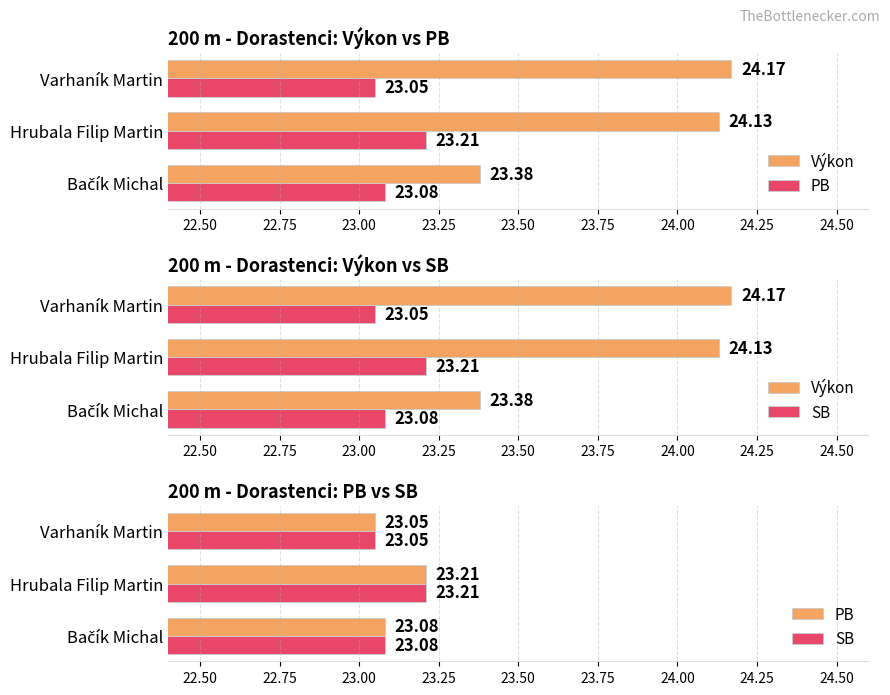

What is the value of the PB bar at the 2nd from the left?

23.2